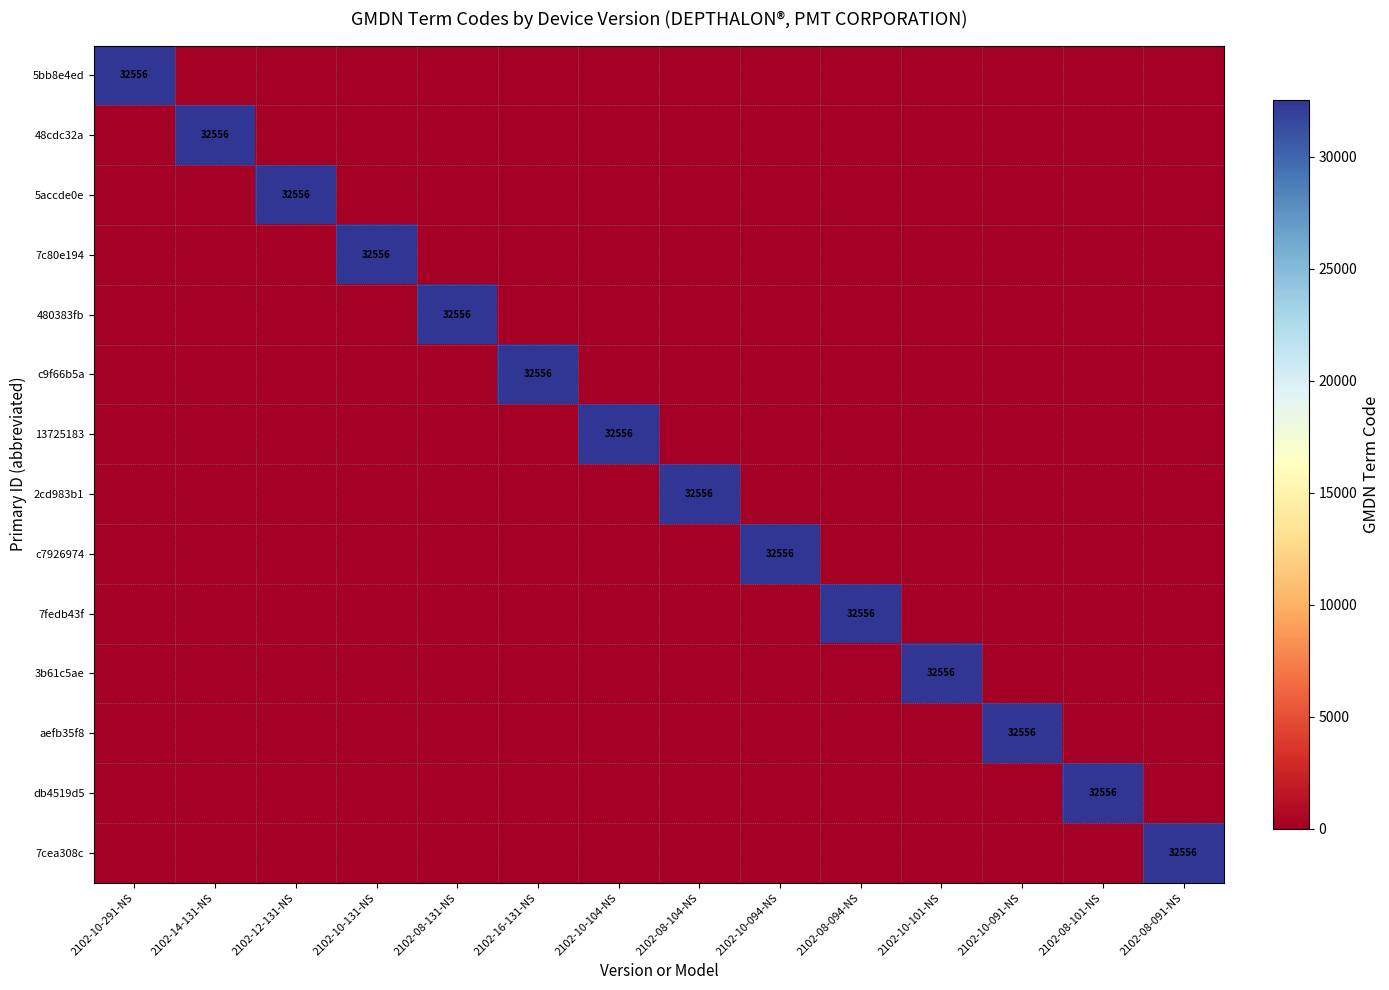

True or false: 5bb8e4ed has a value of 32556 at 2102-10-291-NS.

True